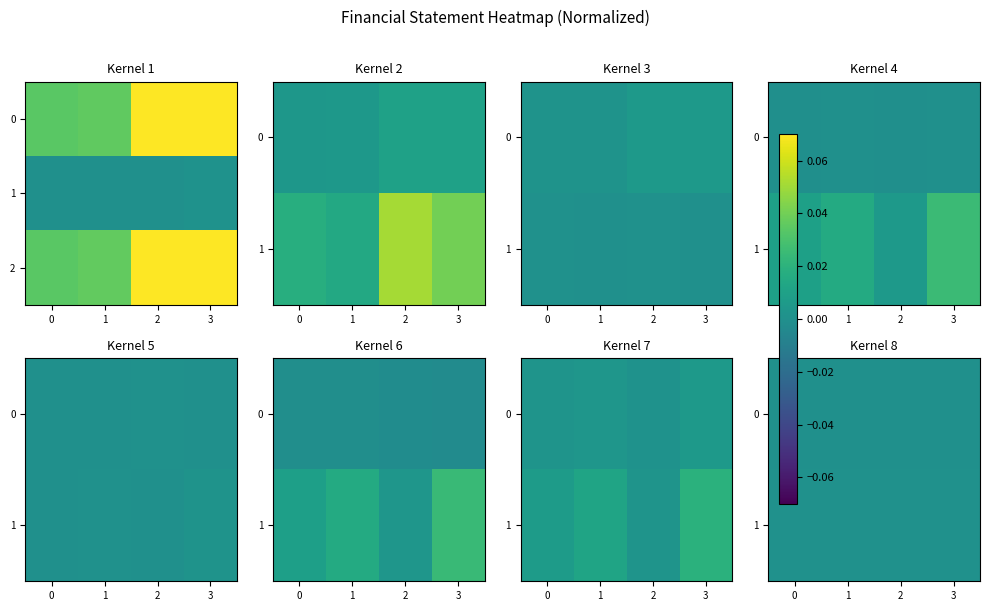

How many positive values does the 0 series have?

3